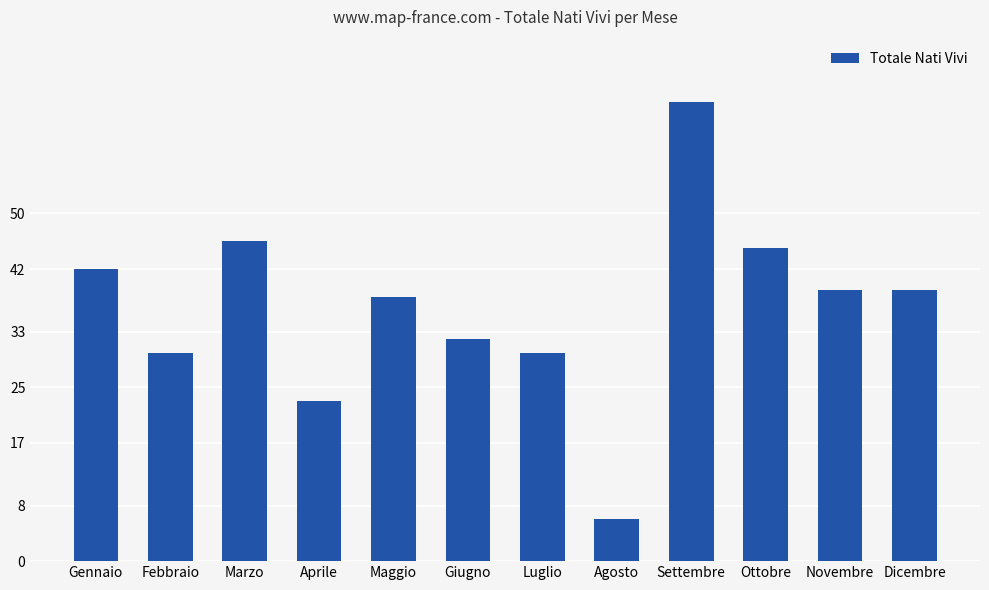

How many series are shown in this chart?

1